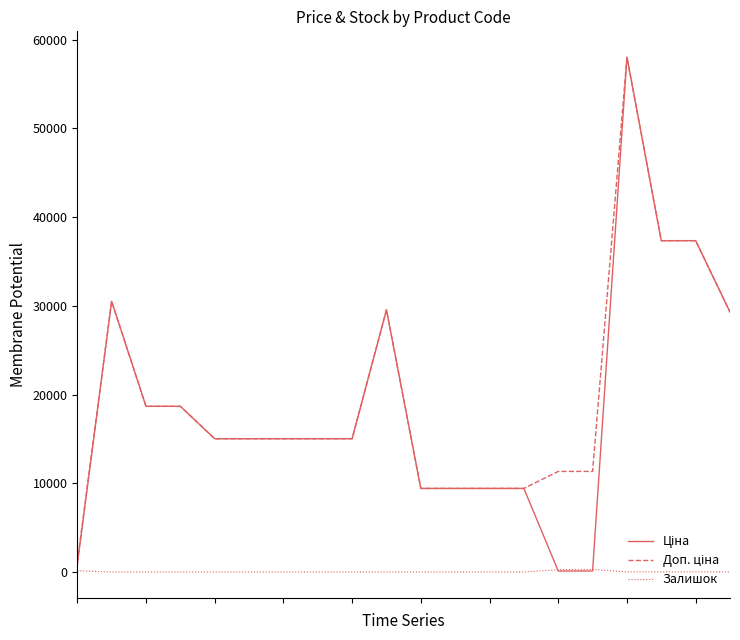

What is the greatest value displayed?

58037.0